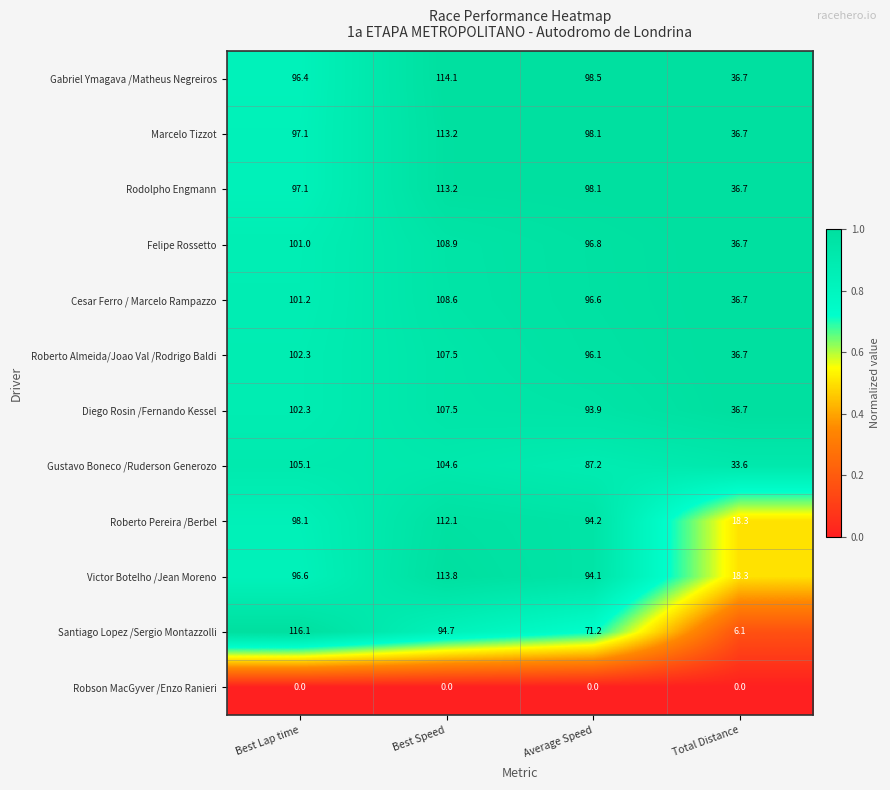

Is the value of Roberto Almeida/Joao Val /Rodrigo Baldi at Best Lap time greater than the value of Felipe Rossetto at Best Speed?

No